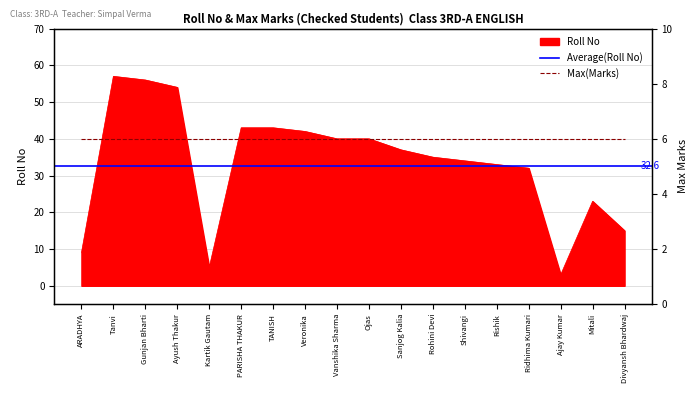

True or false: the data shows 33 at Rishik.

True